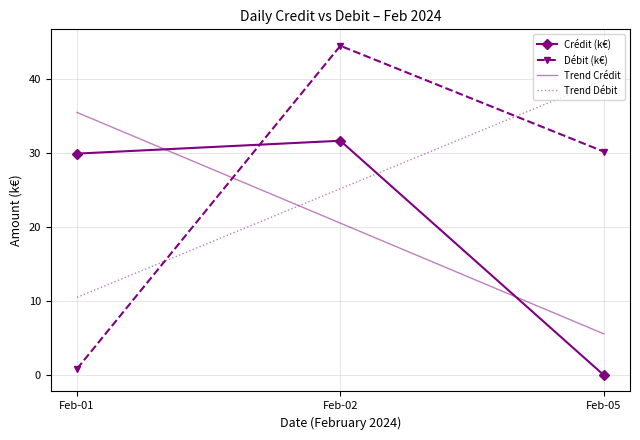

What is the total value across all series at Feb-01?

76.7